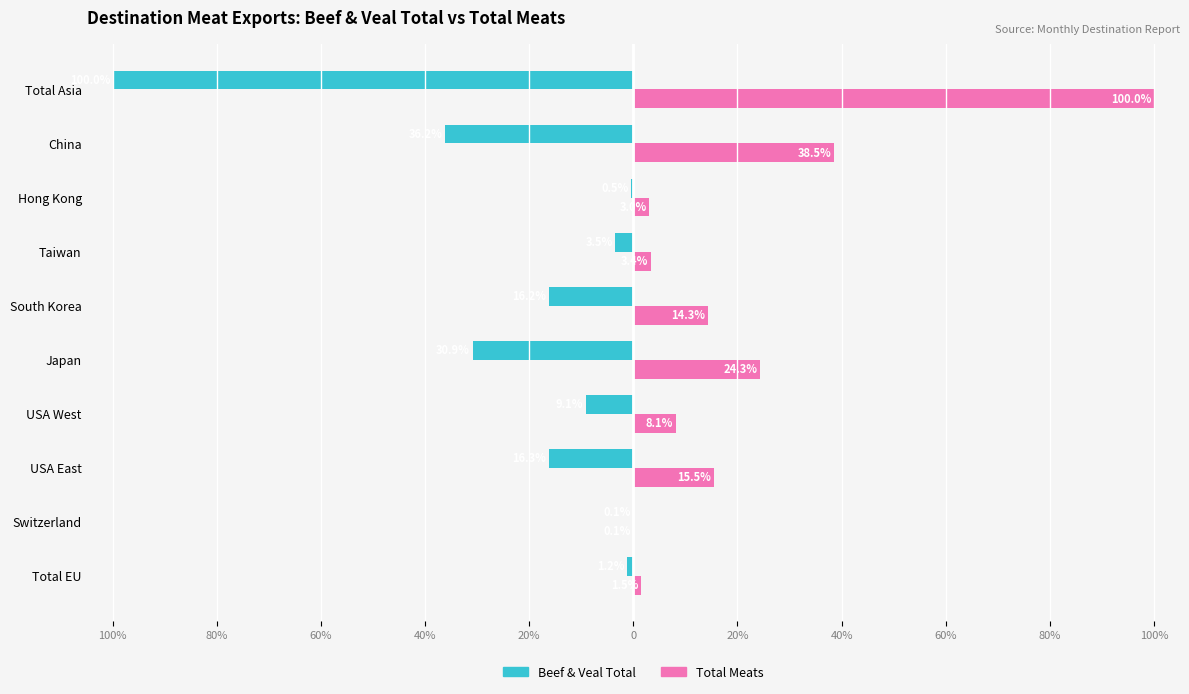

Which series has the widest spread of values?

Beef & Veal Total